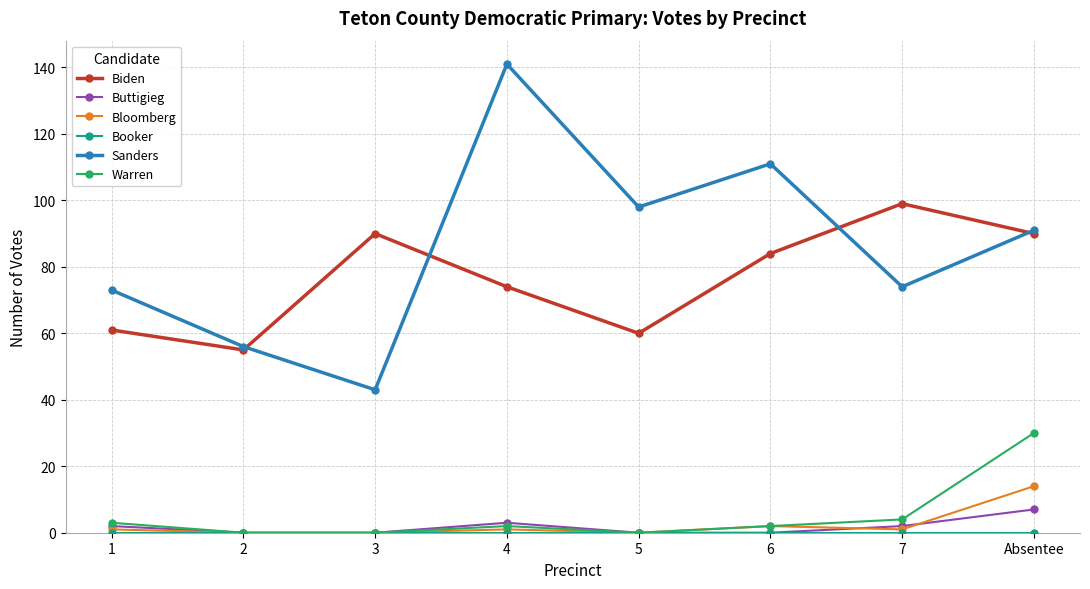

In Sanders, how many points are lower than both neighbors (excluding endpoints)?

3